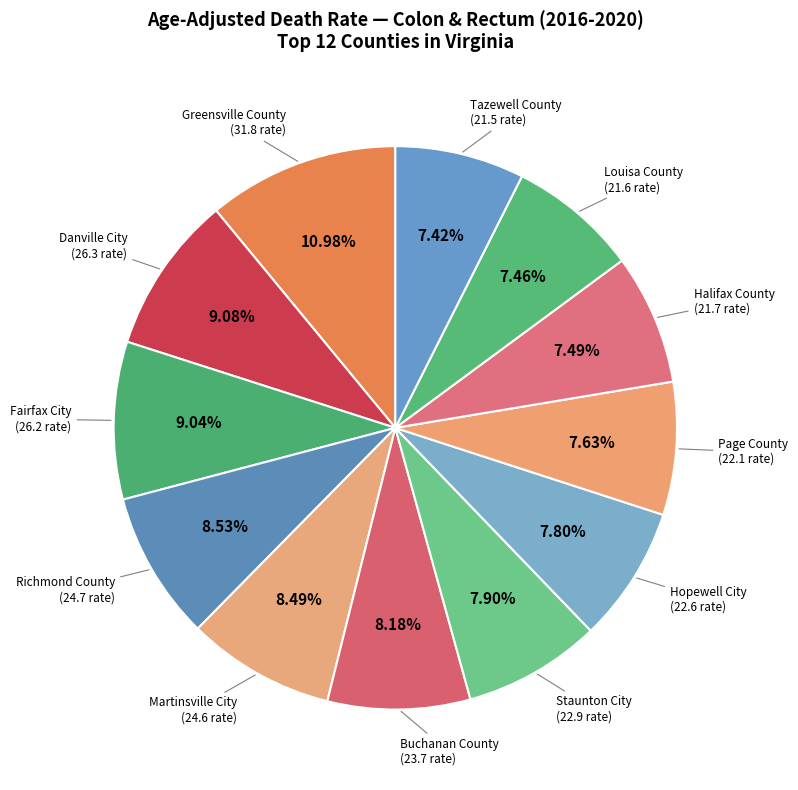

How many slices are in this pie chart?

12